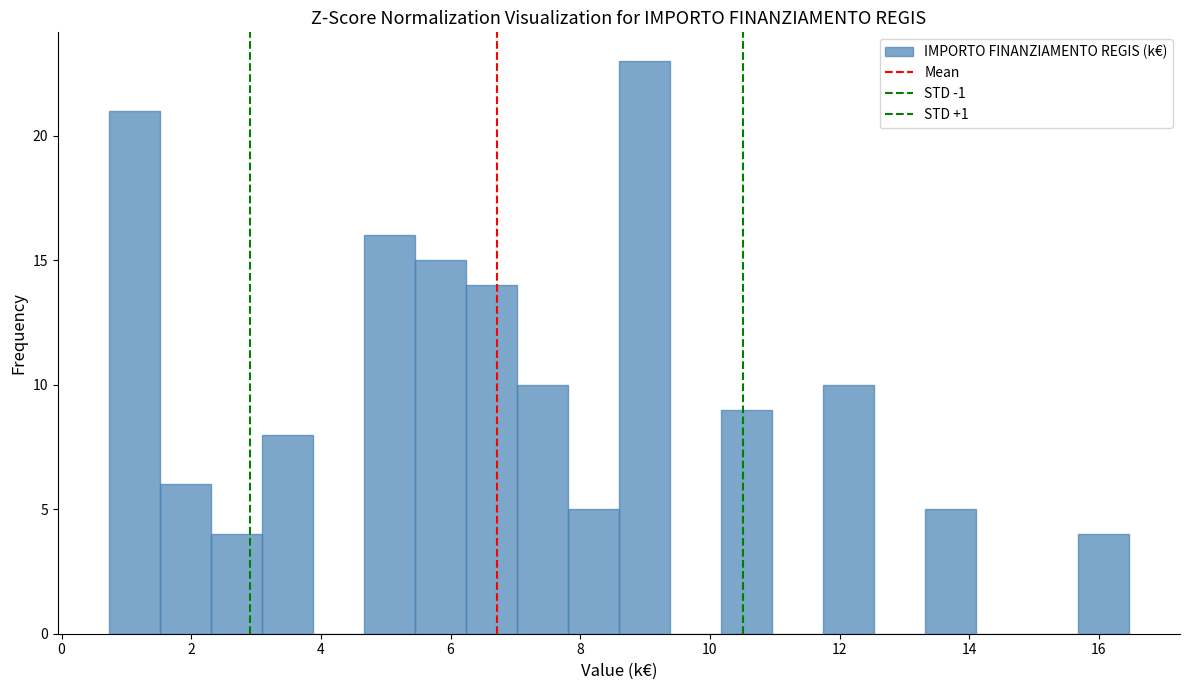

Read against the x-axis, roughly where is the centre of the tallest bar?

9.0